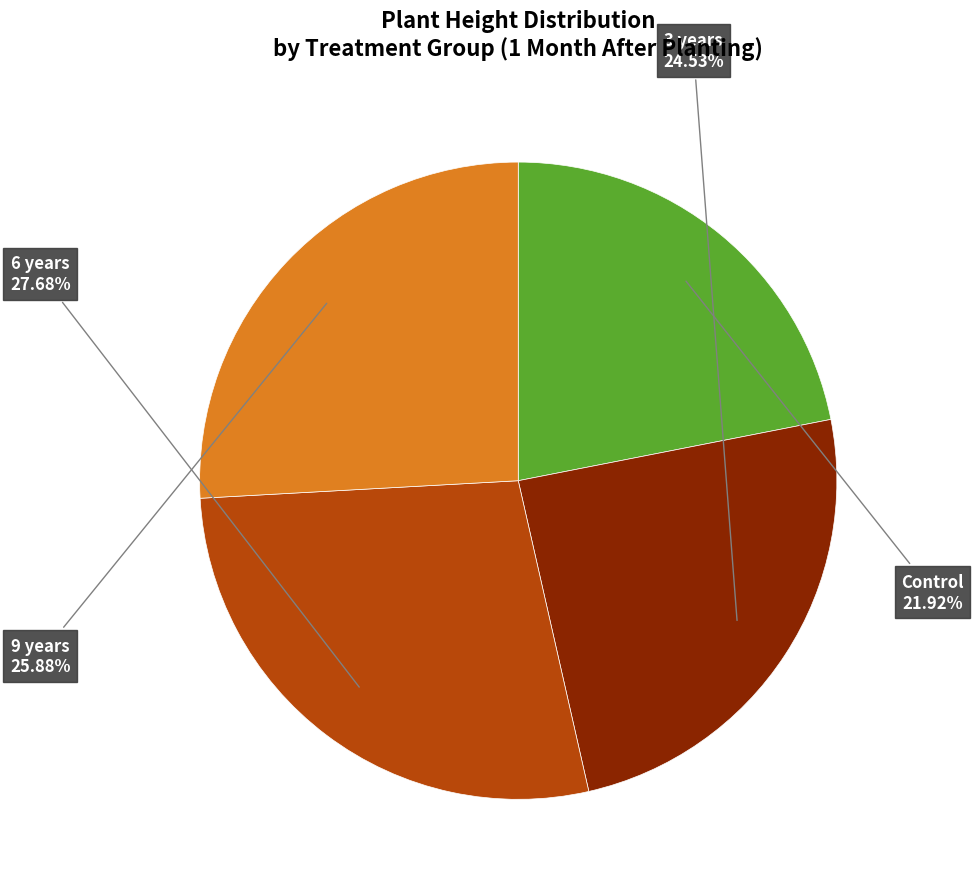

Rank the categories by value from lowest to highest.

Control, 3 years, 9 years, 6 years